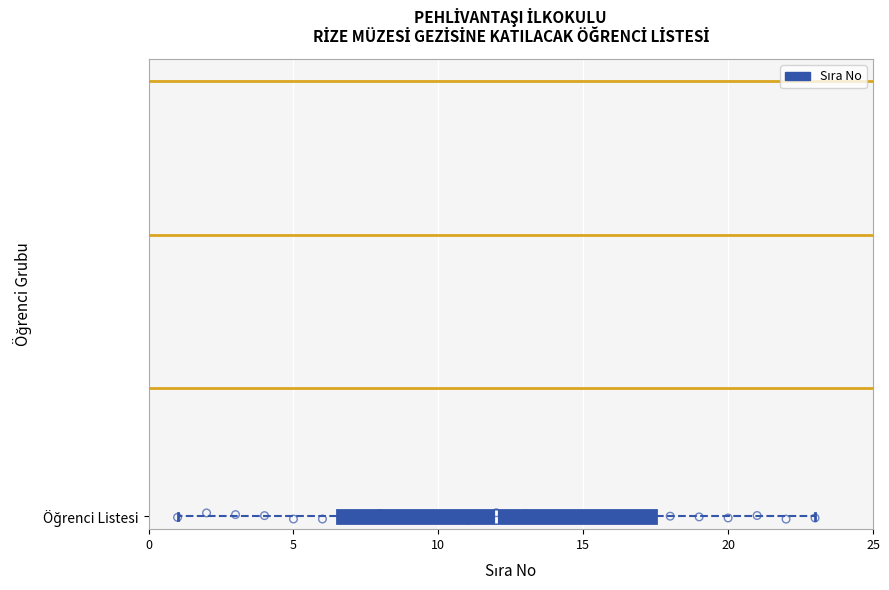

Where is the left edge of the box for Öğrenci Listesi on the x-axis? The values are not printed on the chart, so give them approximately, as read against the axis.

6.5